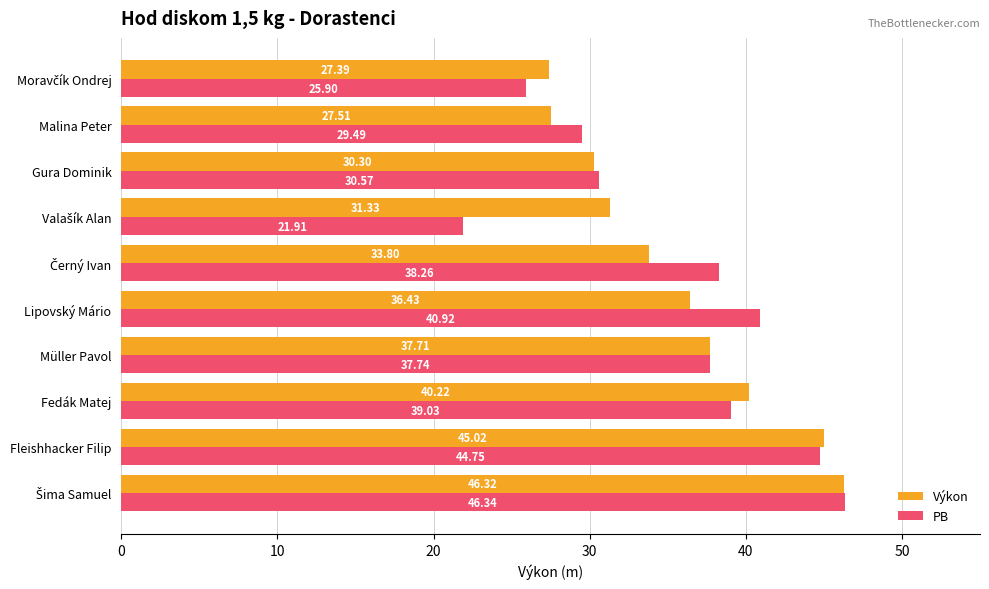

At which label is PB closest to 34?

Gura Dominik